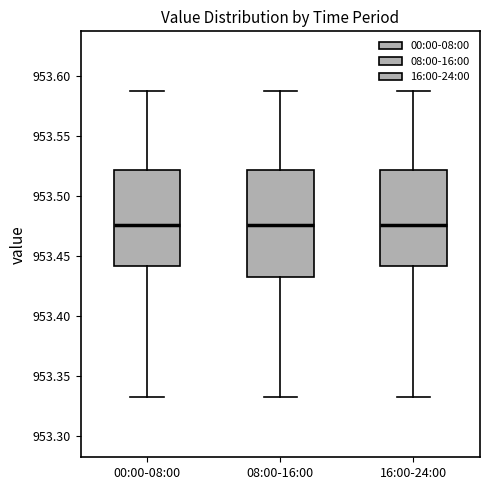

Comparing the boxes themselves (not the whiskers), which one is the tallest?

08:00-16:00